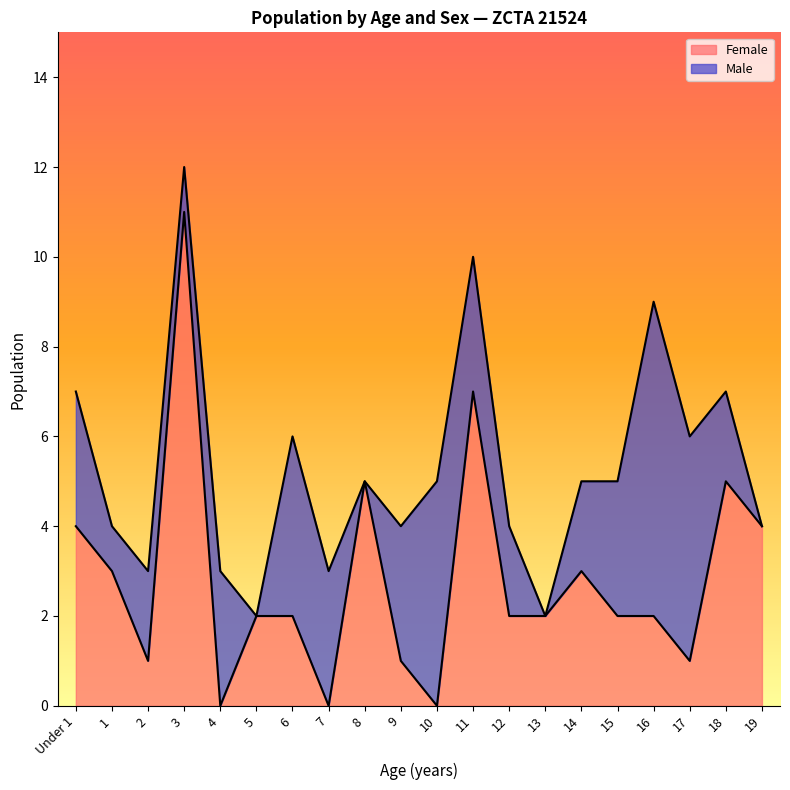

What is the average value?

3